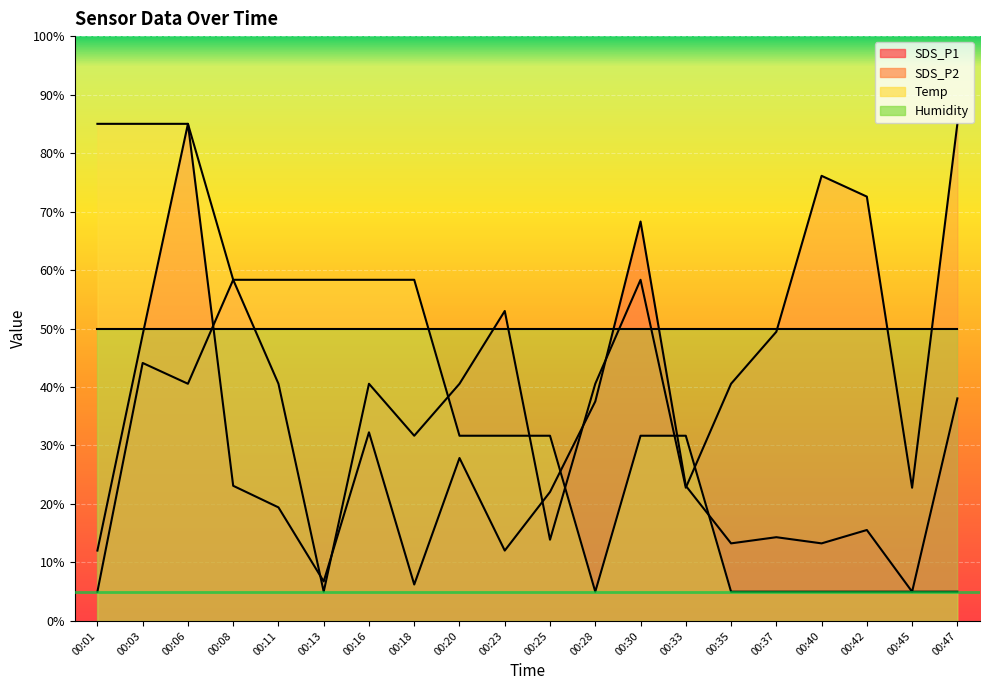

In SDS_P2, how many points are lower than both neighbors (excluding endpoints)?

6